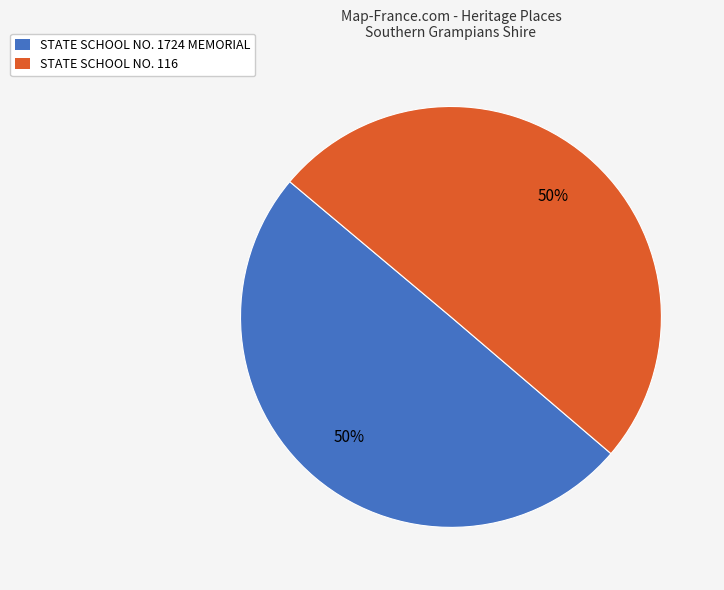

What is the ratio of the value at STATE SCHOOL NO. 1724 MEMORIAL to the value at STATE SCHOOL NO. 116?

1.0